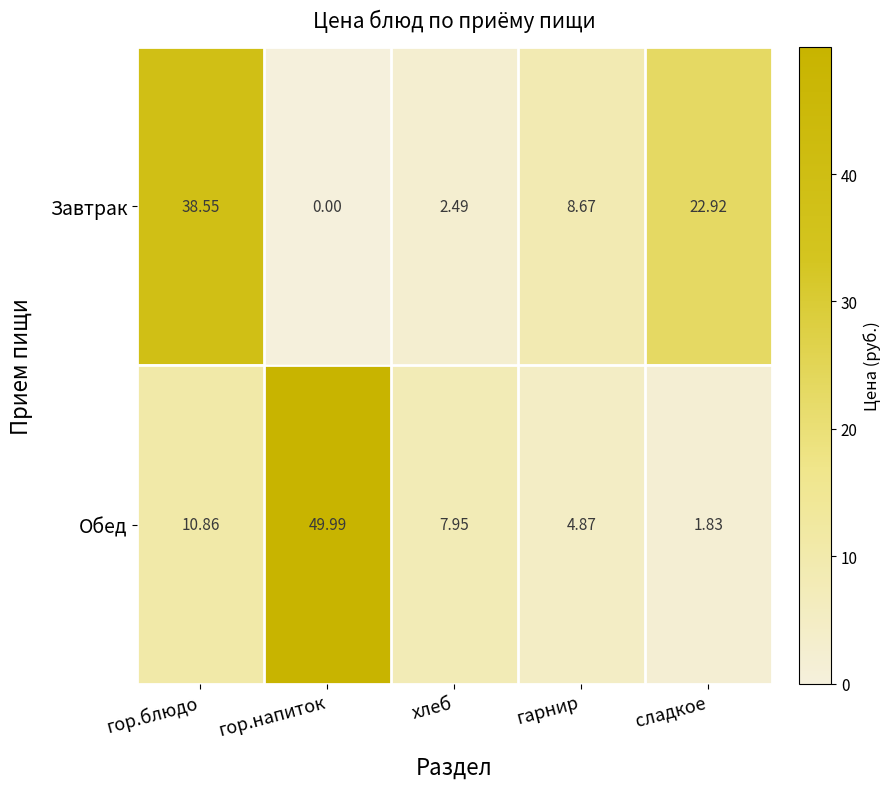

Which series changed the most between гор.напиток and сладкое?

Обед